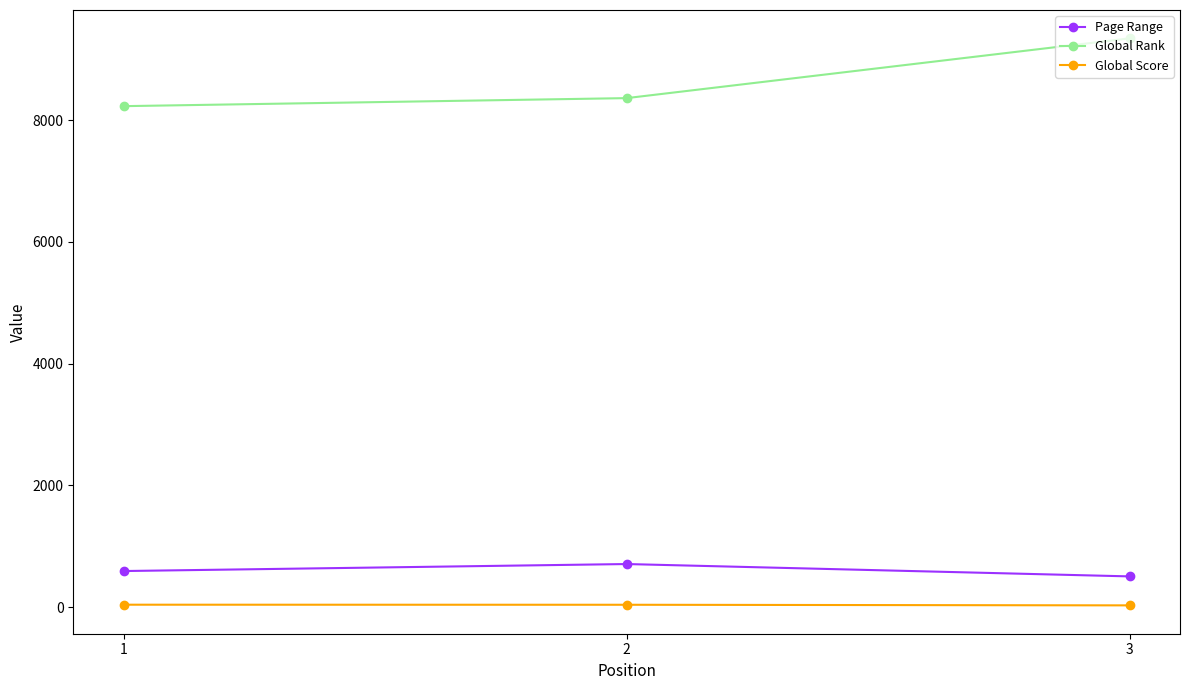

Which series has the largest total across all categories?

Global Rank